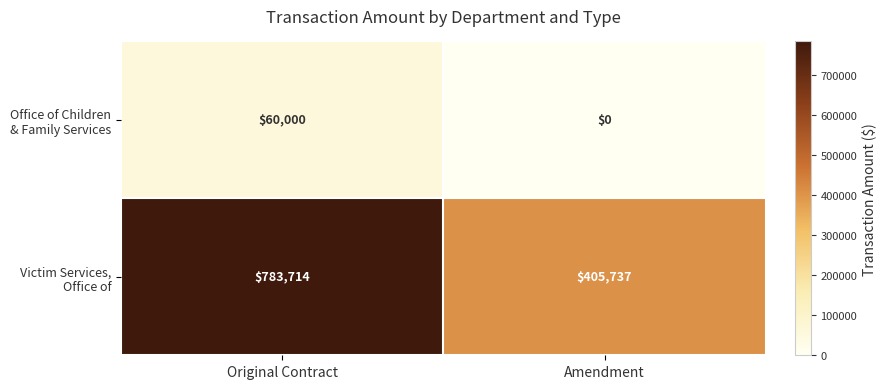

What is the spread (max minus min) of values at Original Contract?

723714